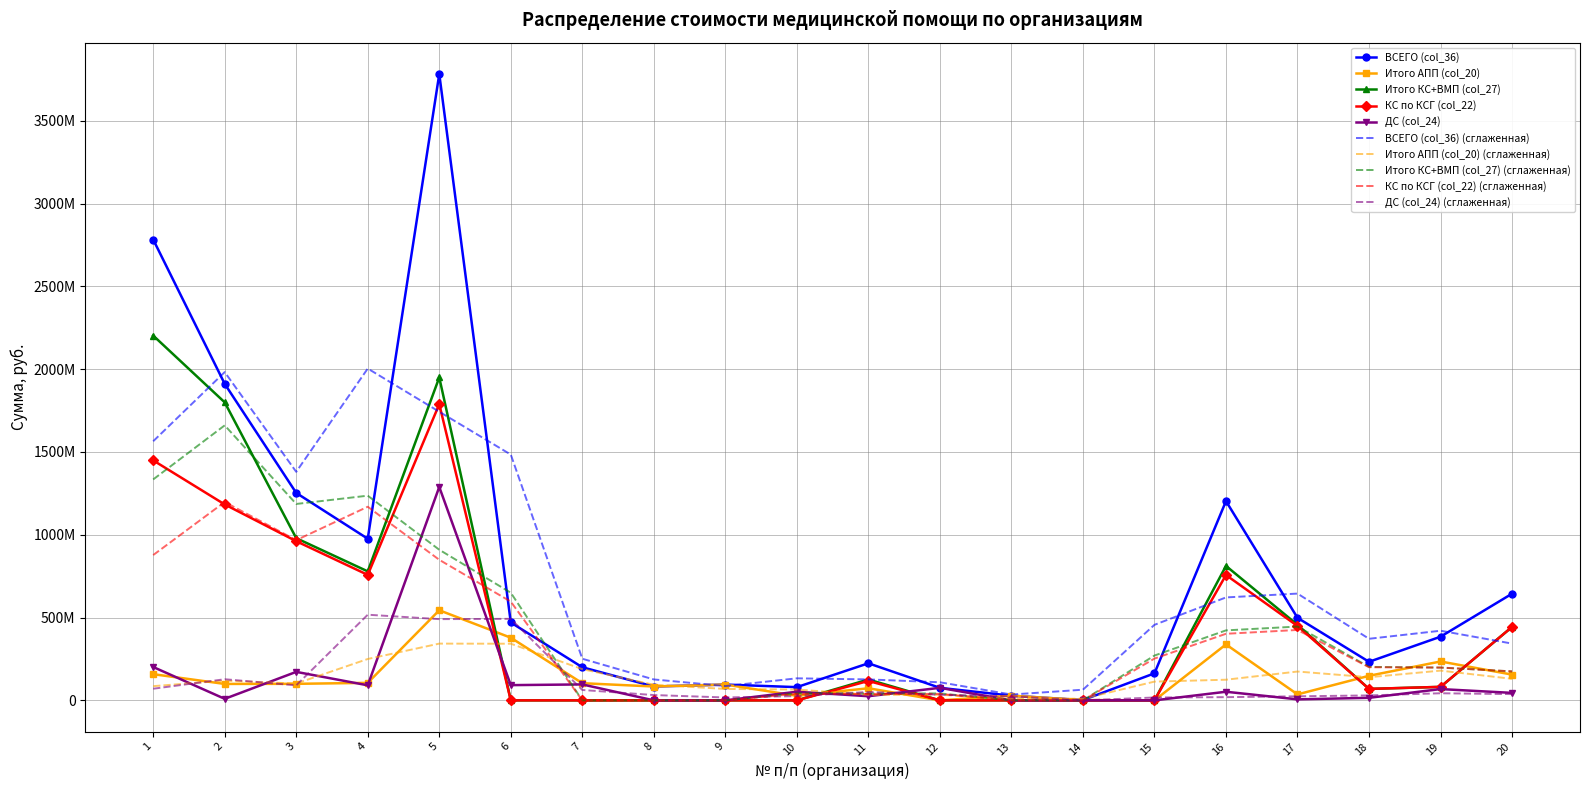

What are all the series names shown in the legend?

ВСЕГО (col_36), Итого АПП (col_20), Итого КС+ВМП (col_27), КС по КСГ (col_22), ДС (col_24), ВСЕГО (col_36) (сглаженная), Итого АПП (col_20) (сглаженная), Итого КС+ВМП (col_27) (сглаженная), КС по КСГ (col_22) (сглаженная), ДС (col_24) (сглаженная)